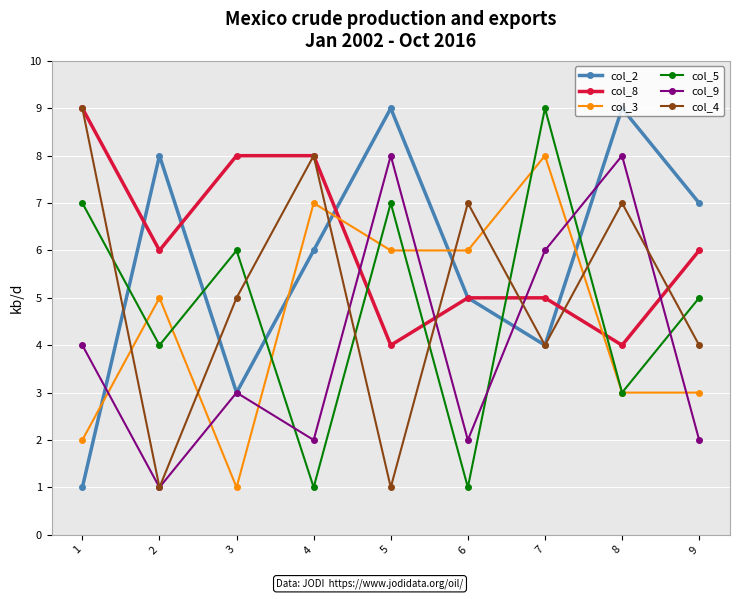

What is the greatest value displayed?

9